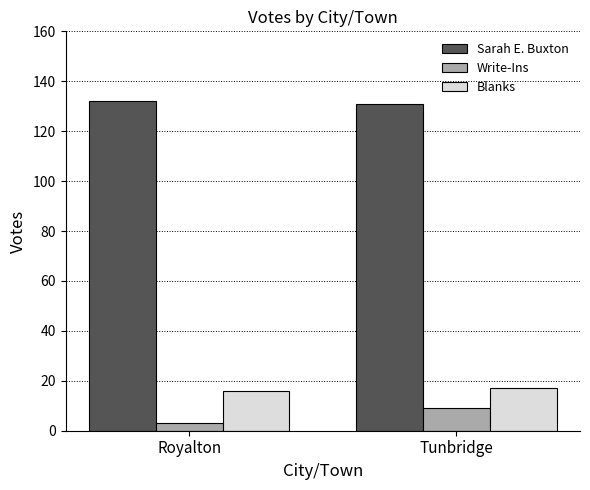

What is the average value of the Sarah E. Buxton series?

132